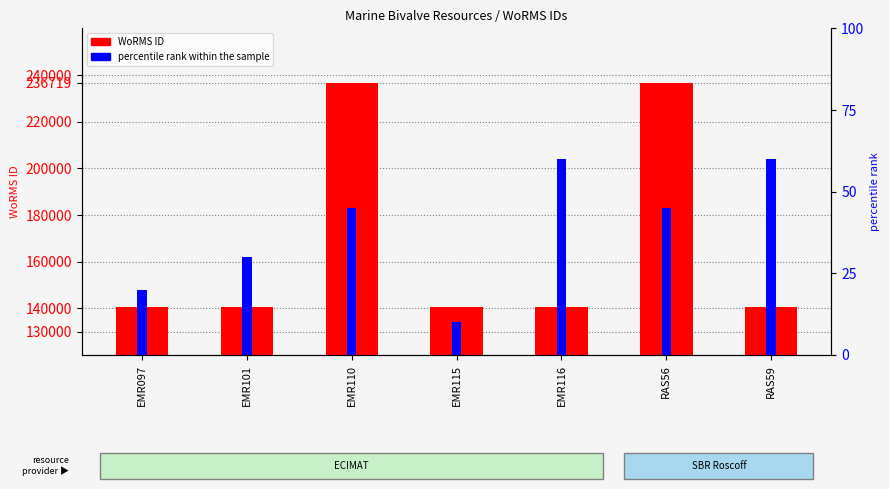

Reading right to left, extract all data points from this chart.

WoRMS ID: RAS59=140712	RAS56=236719	EMR116=140712	EMR115=140710	EMR110=236719	EMR101=140696	EMR097=140687
percentile rank within the sample: RAS59=60	RAS56=45	EMR116=60	EMR115=10	EMR110=45	EMR101=30	EMR097=20